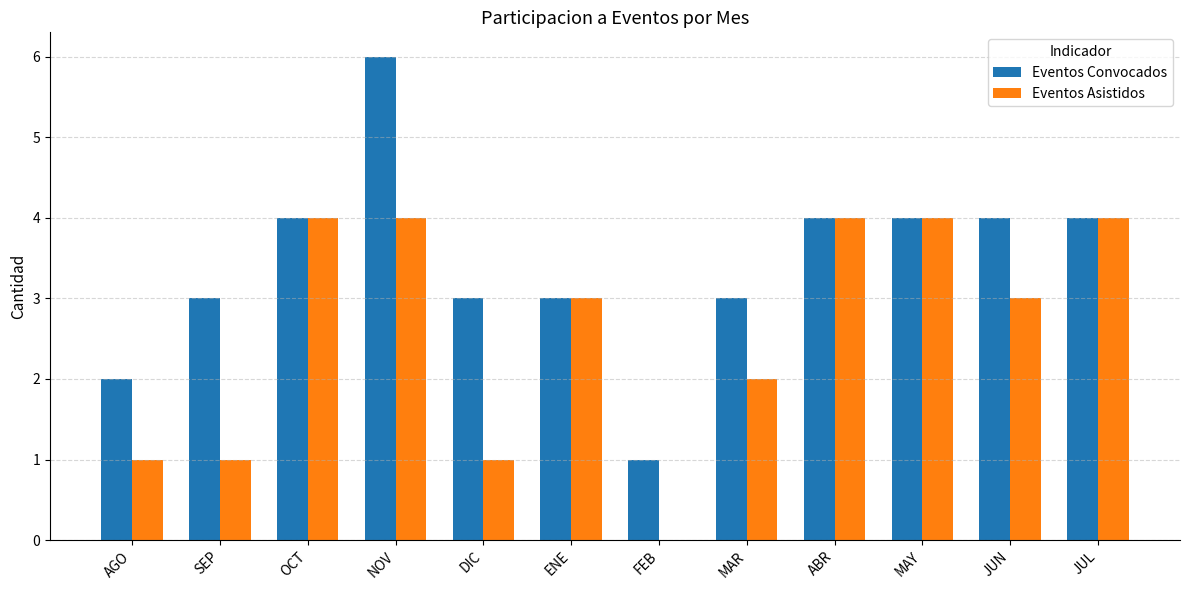

What are all the series names shown in the legend?

Eventos Convocados, Eventos Asistidos